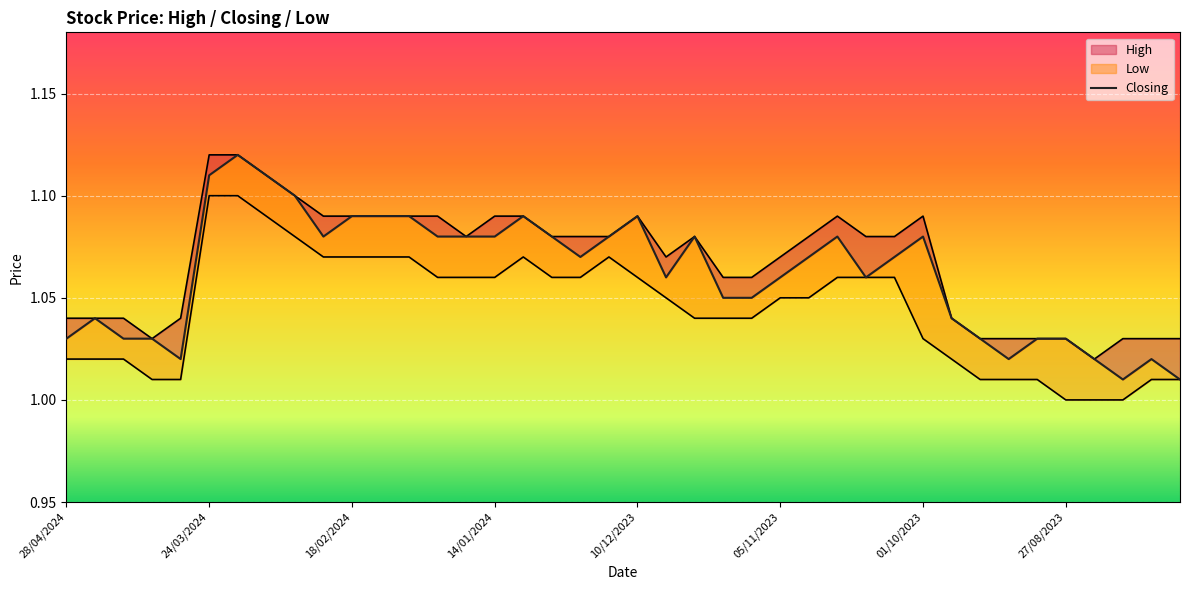

True or false: the data shows 1.5 at 19.

False